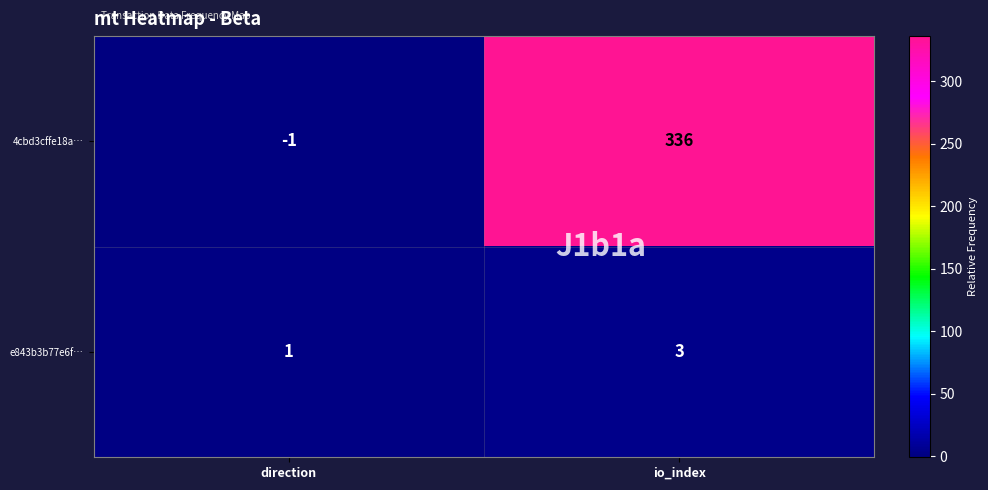

What is the smallest value displayed?

-1